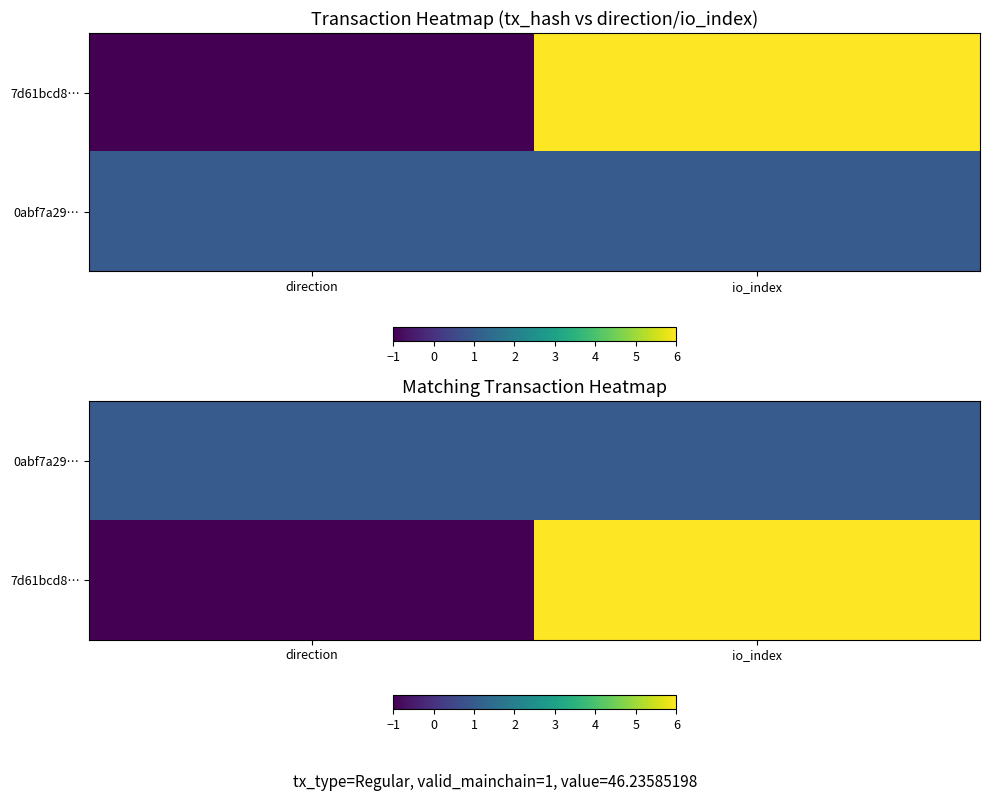

At which category is the sum across all series the highest?

io_index